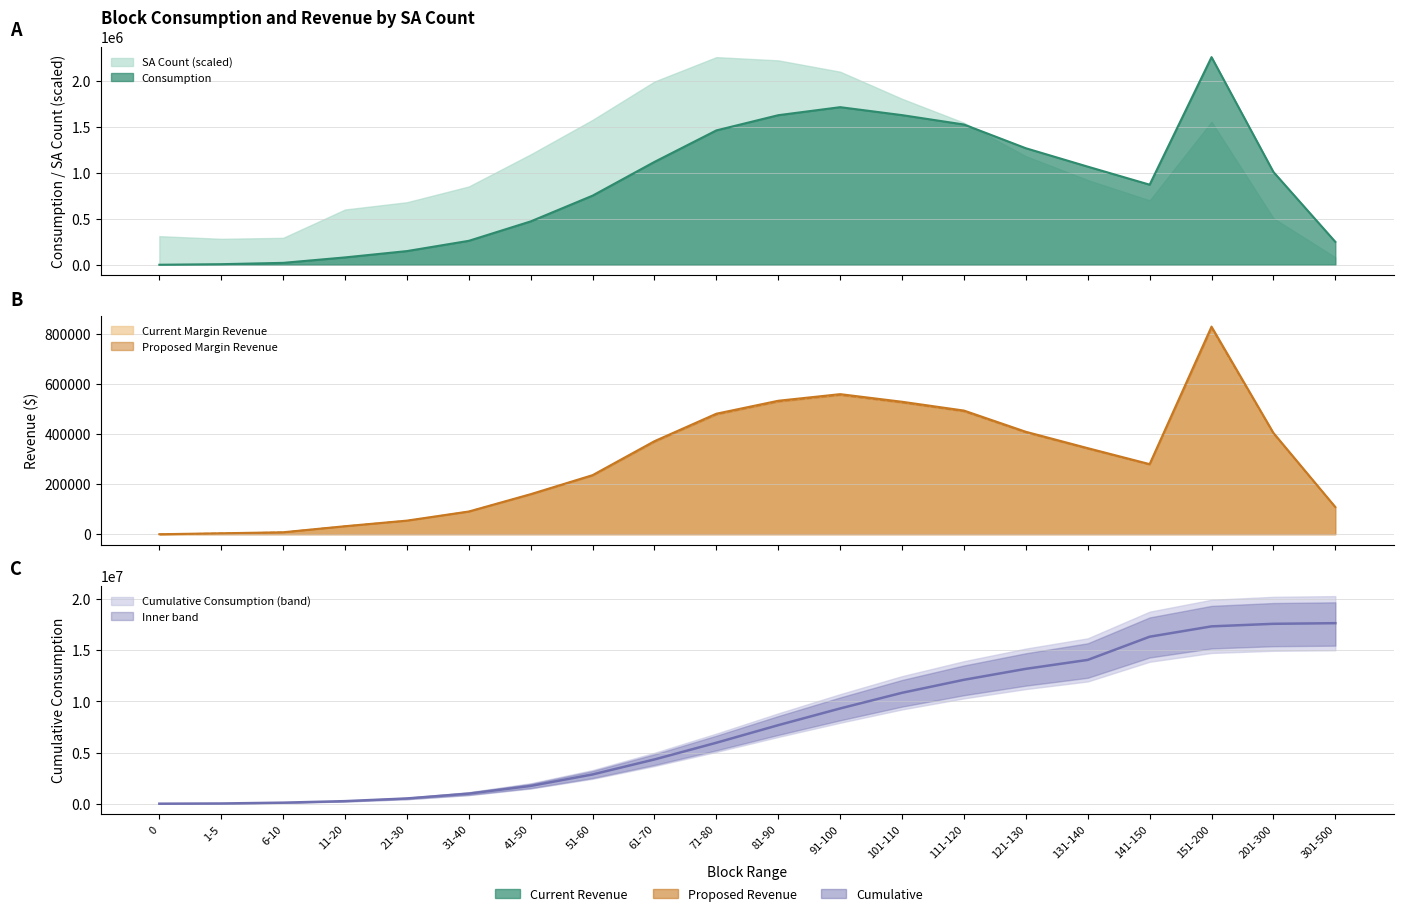

Rank the series at 31-40 from lowest to highest value.

Proposed Margin Revenue, Current Margin Revenue, Consumption, Cumulative Consumption